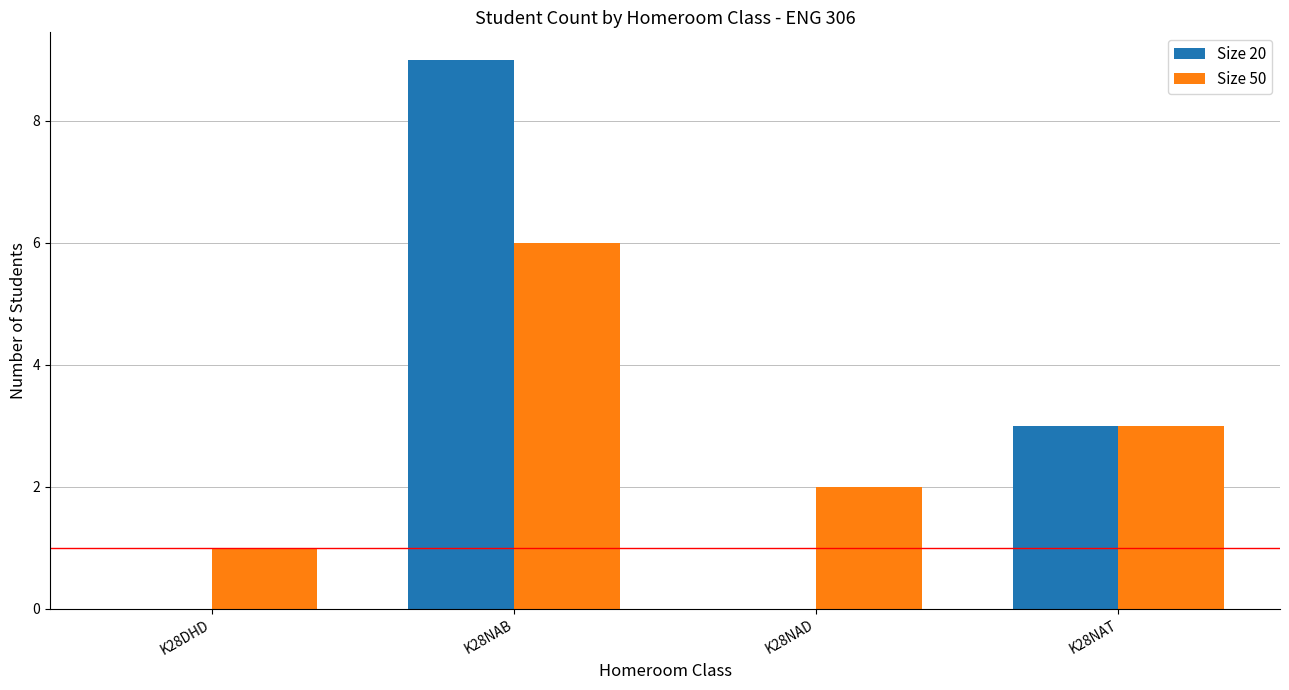

Which series has the largest range (max minus min)?

Size 20